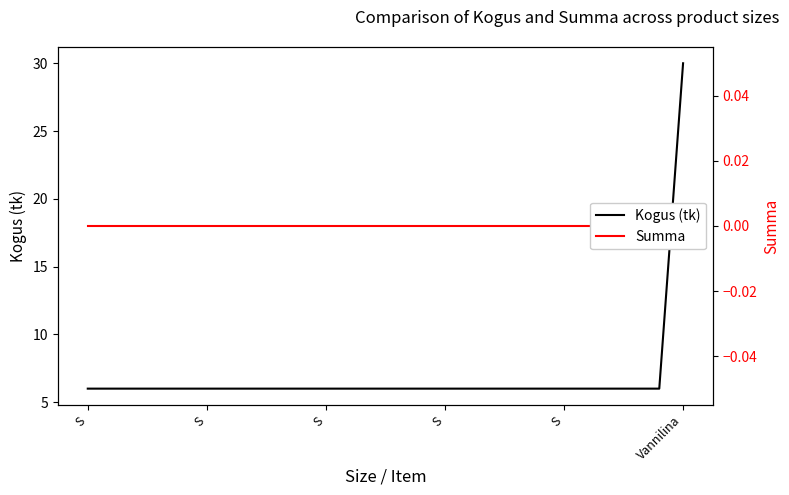

Which series has the largest range (max minus min)?

Kogus (tk)